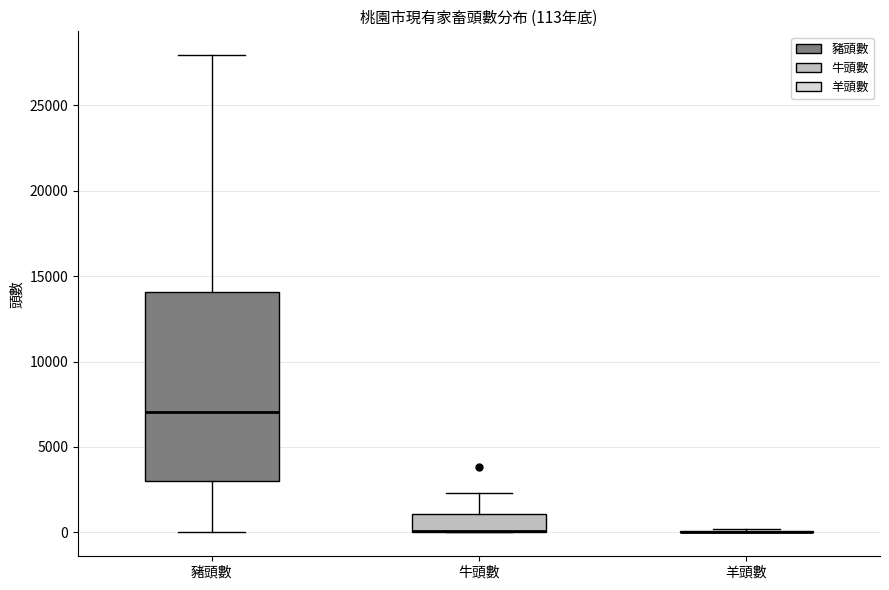

Comparing the boxes themselves (not the whiskers), which one is the tallest?

豬頭數